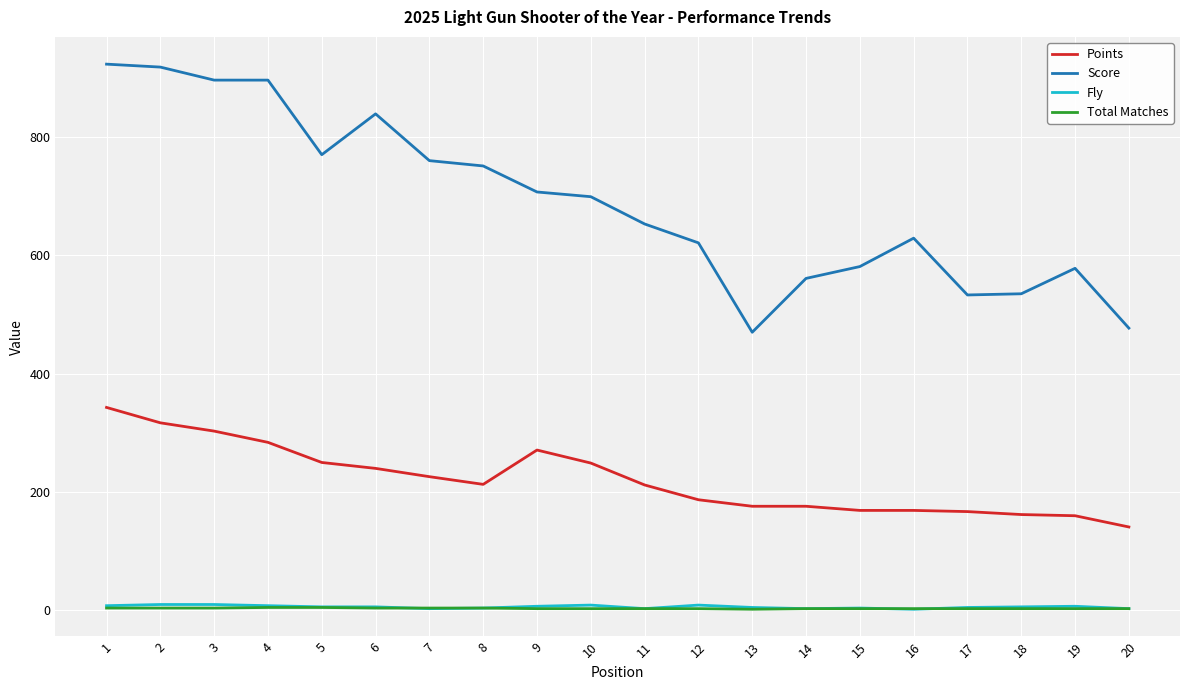

What is the sum of all Score values?

13798.2